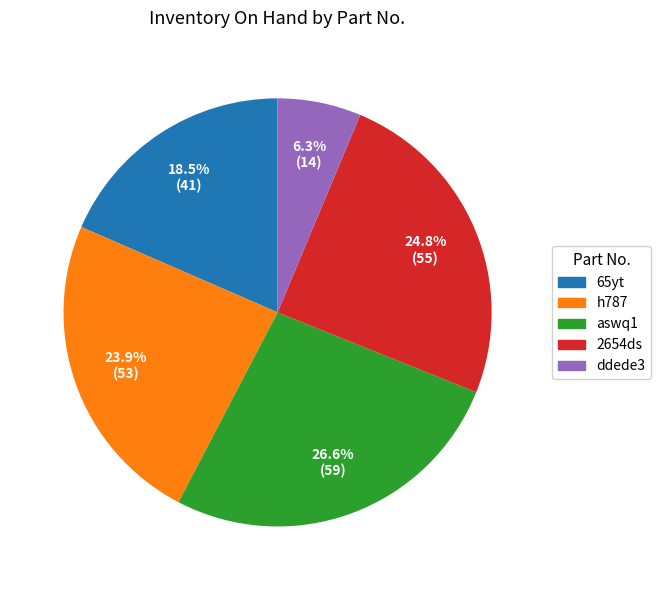

How many segments does this pie chart have?

5